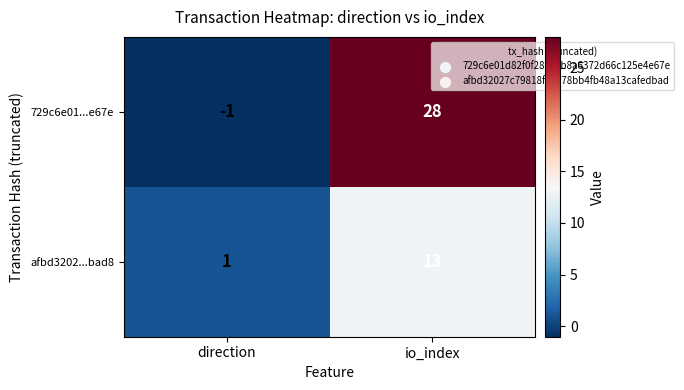

Which series has the largest total across all categories?

729c6e01...e67e